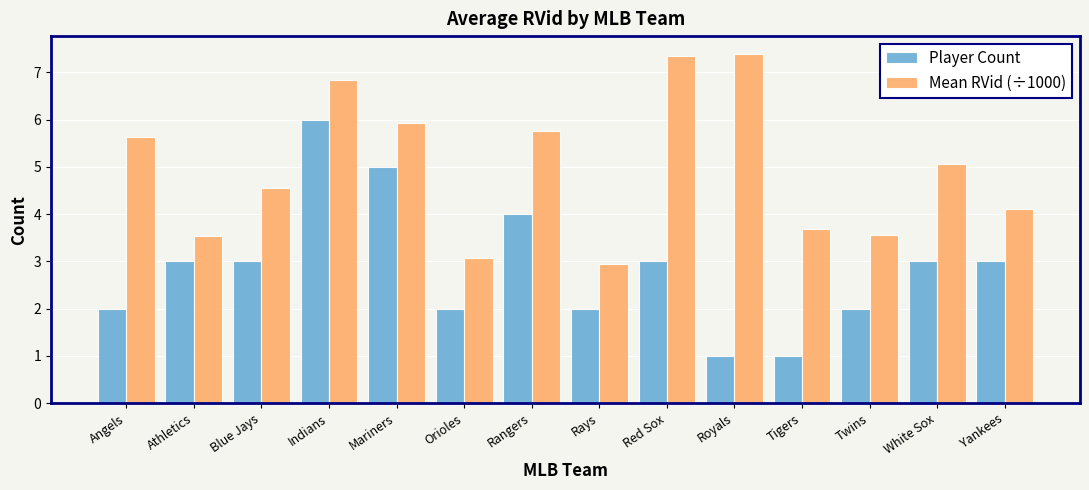

Are the bars horizontal?

No